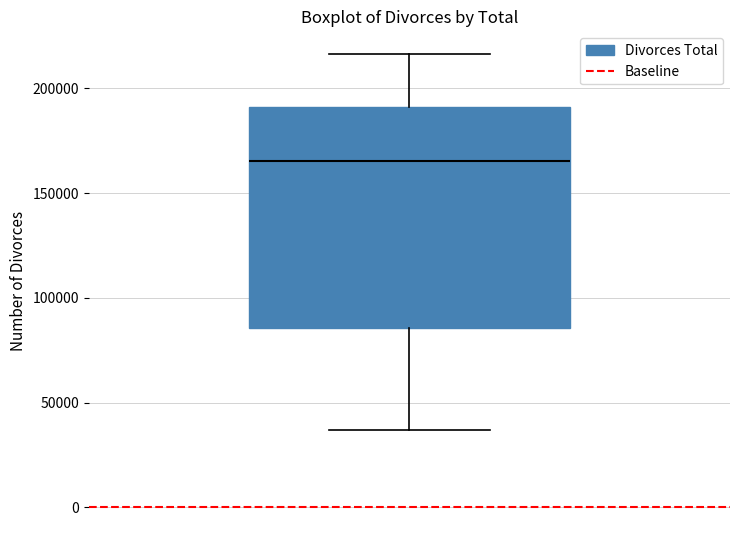

Where does the upper whisker of the box end on the y-axis? The values are not printed on the chart, so give them approximately, as read against the axis.

215000